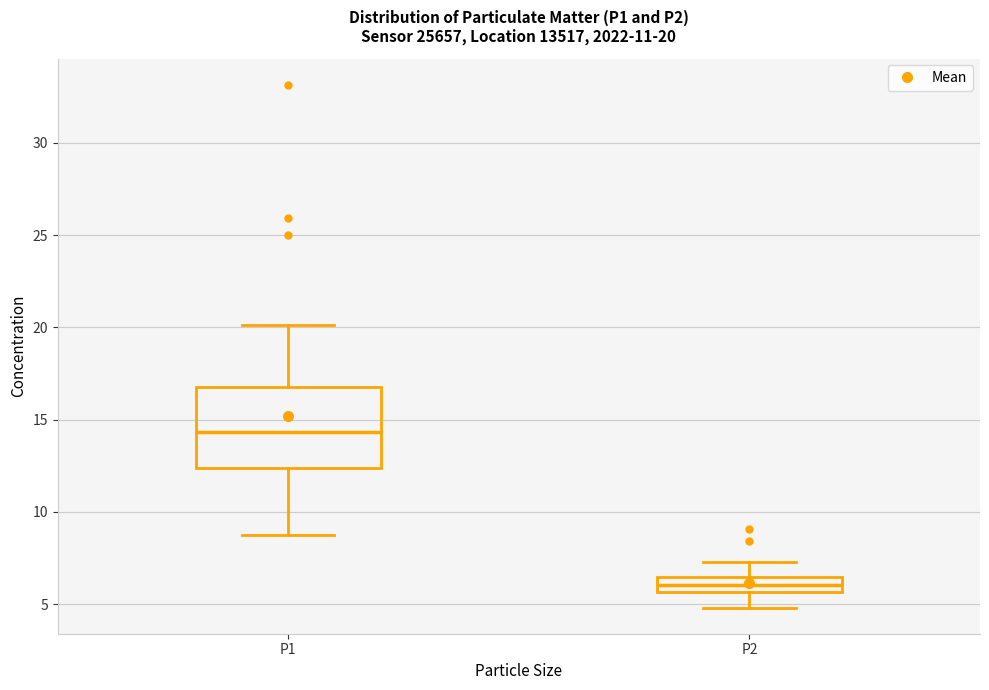

Which box is the tallest, from its lower edge to its upper edge?

P1